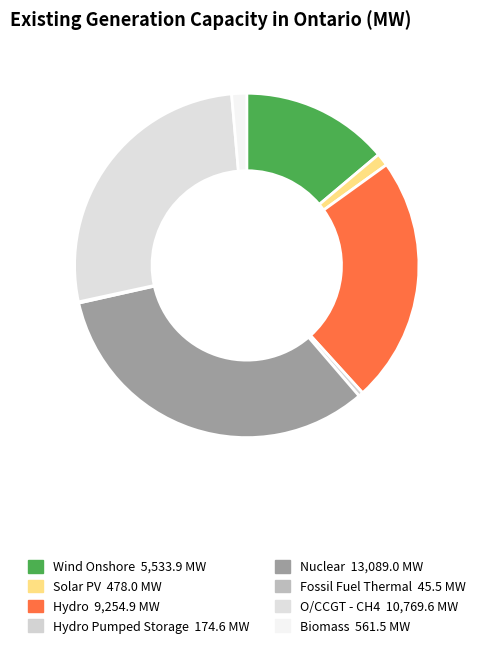

Which slice is the smallest?

Fossil Fuel Thermal